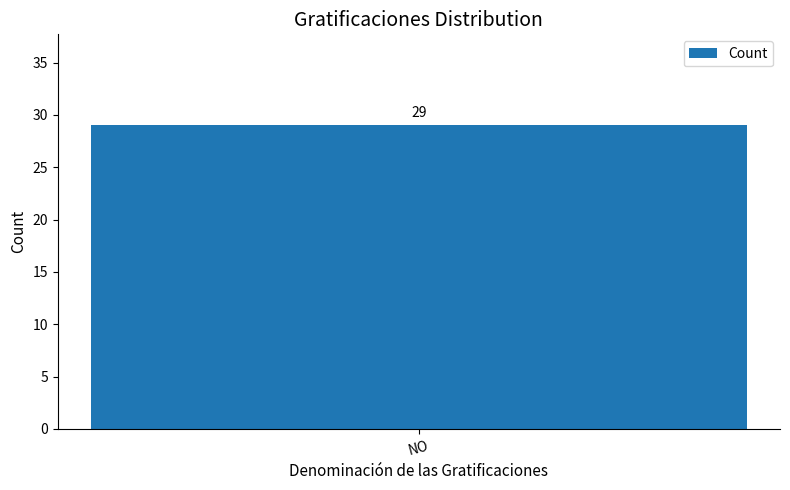

How many positive values are there?

1